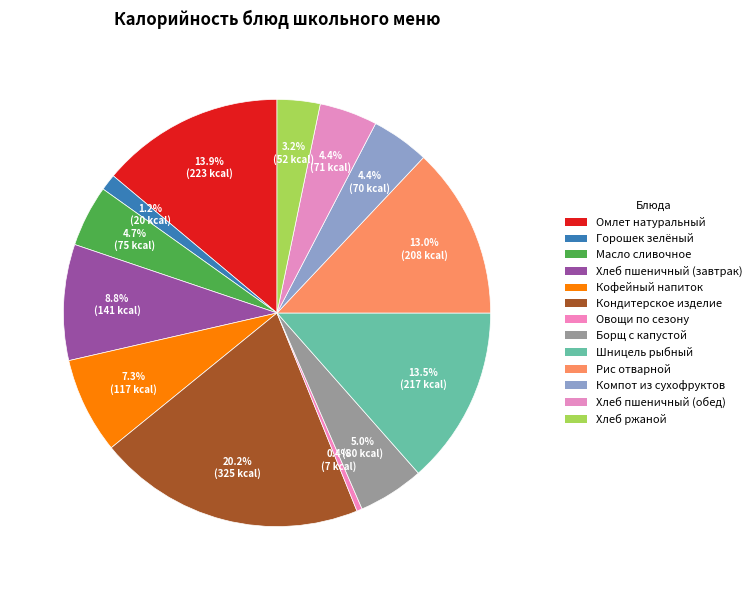

What is the largest slice in the pie chart?

Кондитерское изделие